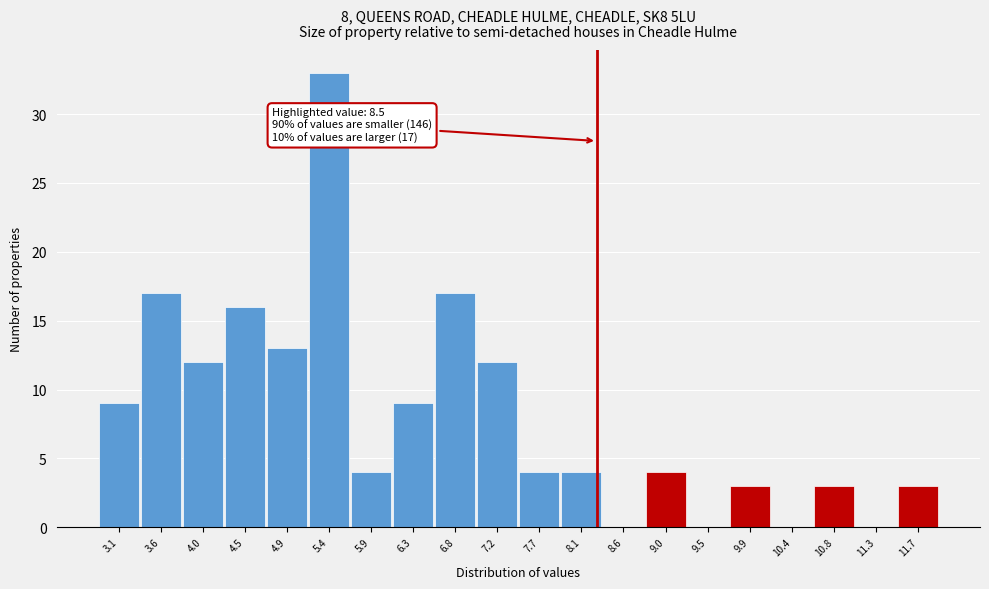

Reading left to right, list all the values displayed in this chart.

3.1=9	3.6=17	4.0=12	4.5=16	4.9=13	5.4=33	5.9=4	6.3=9	6.8=17	7.2=12	7.7=4	8.1=4	8.6=0	9.0=4	9.5=0	9.9=3	10.4=0	10.8=3	11.3=0	11.7=3